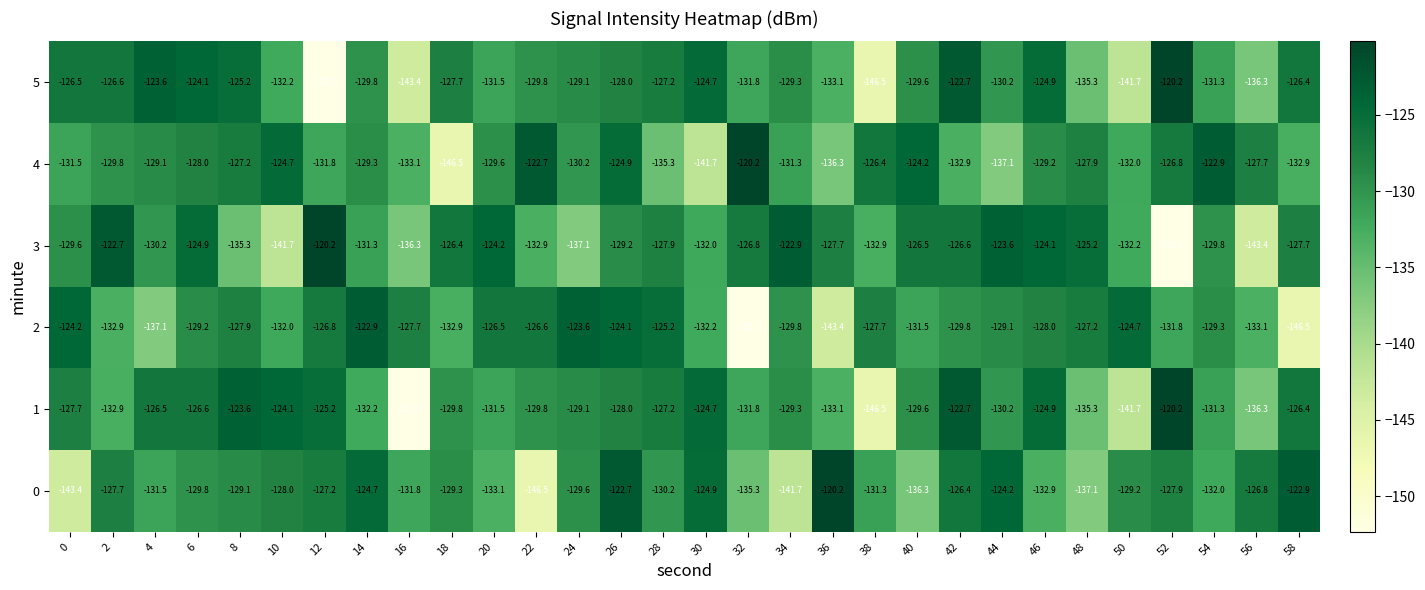

Which series has the largest total across all categories?

4